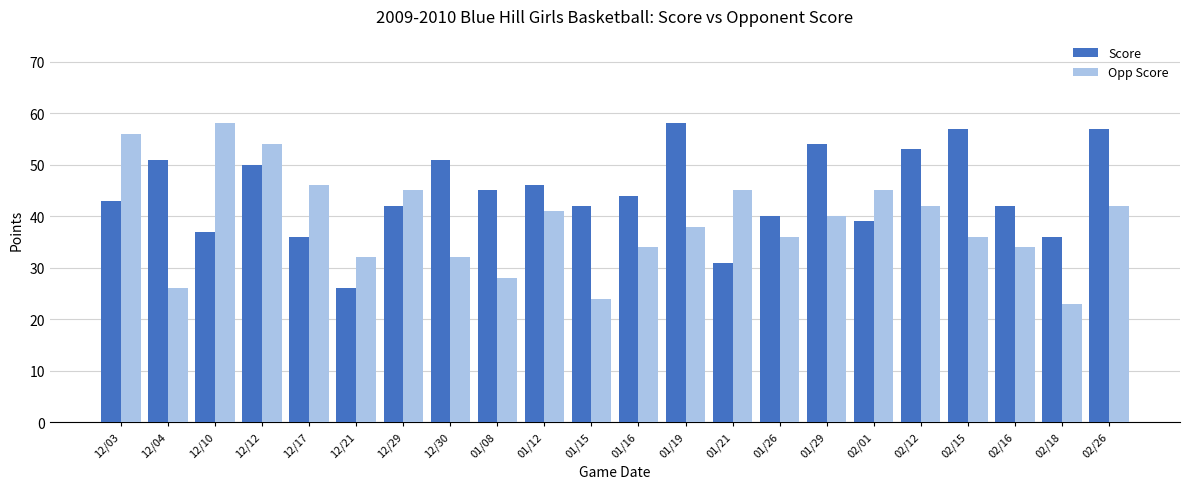

Which series has the largest total across all categories?

Score